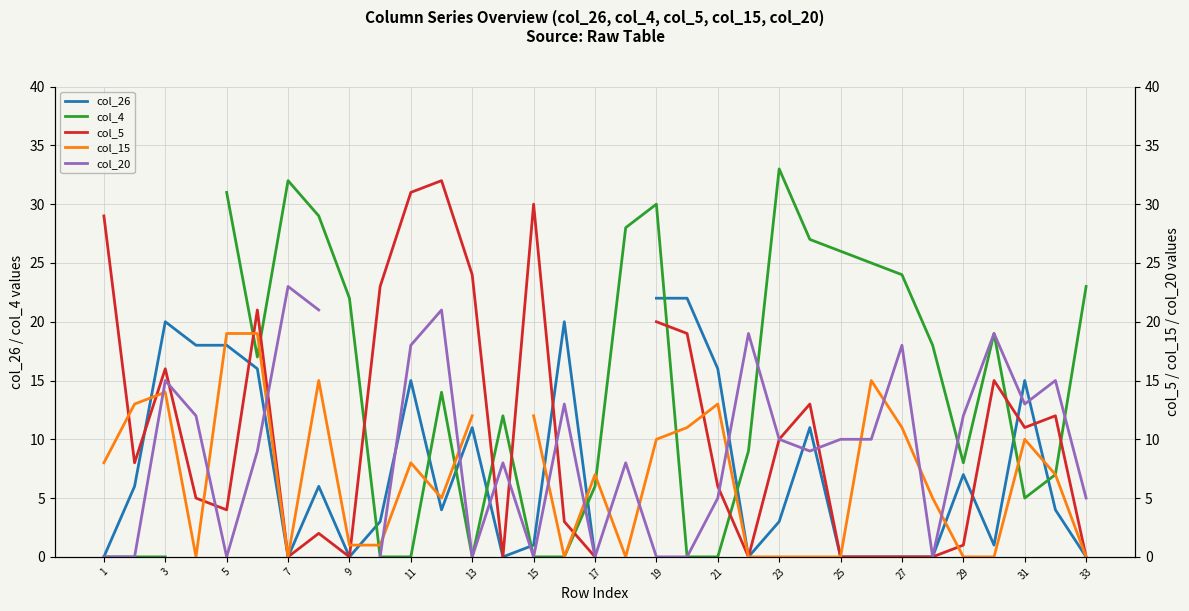

What are all the series names shown in the legend?

col_26, col_4, col_5, col_15, col_20